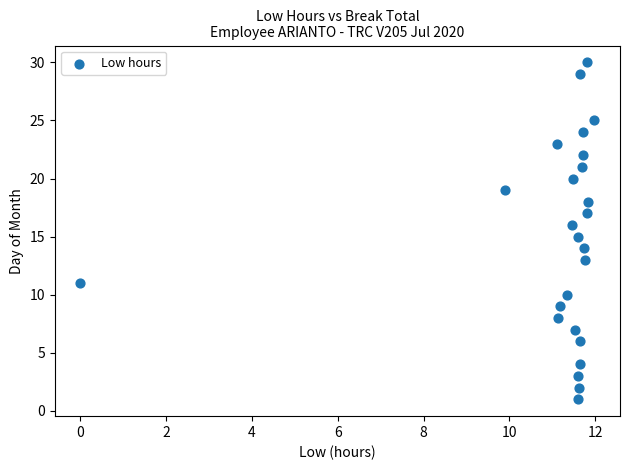

What is the range of Y values (max minus min)?

29